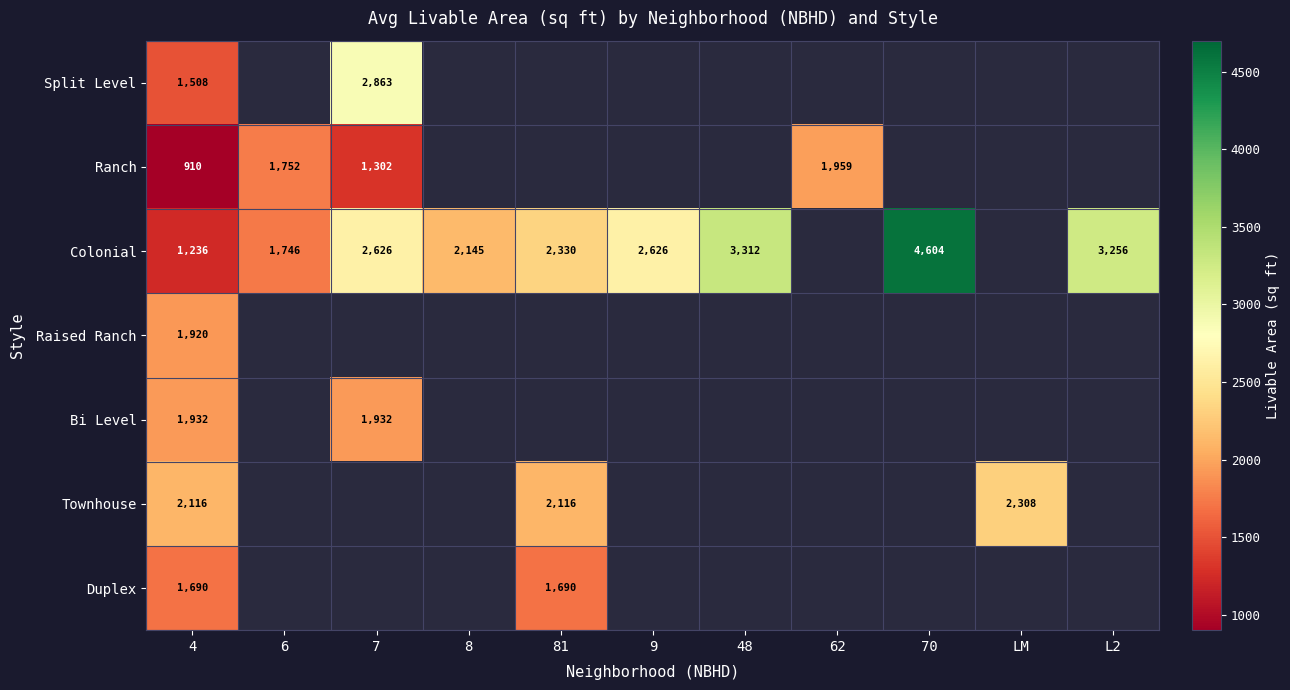

What is the difference between the Colonial values at L2 and 81?

926